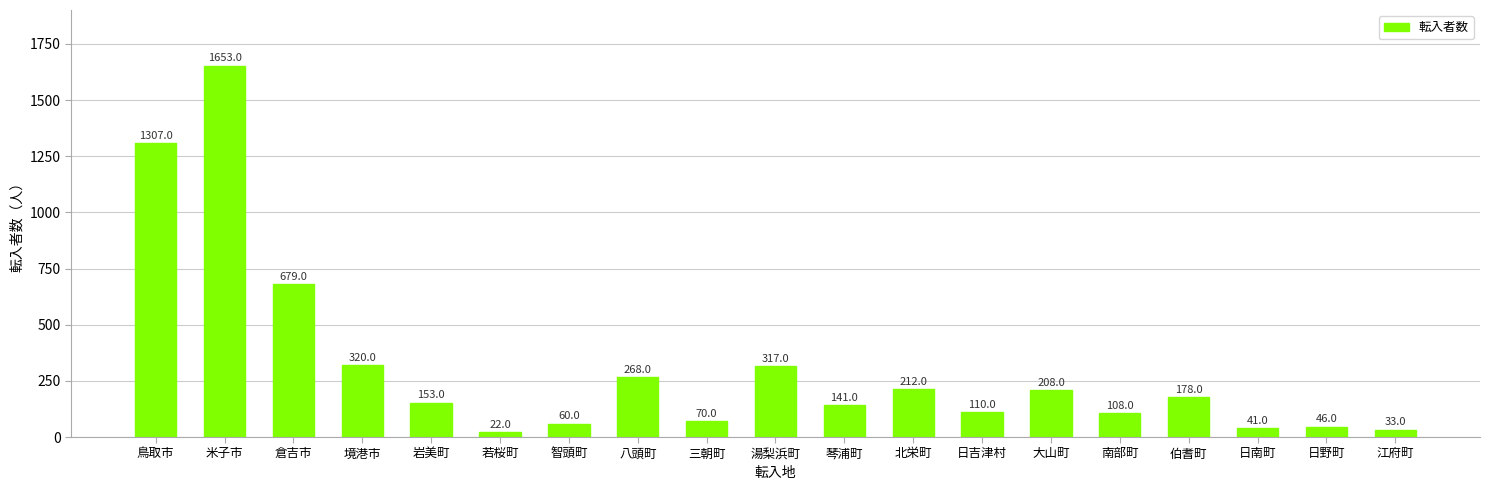

True or false: the data shows 51 at 日吉津村.

False